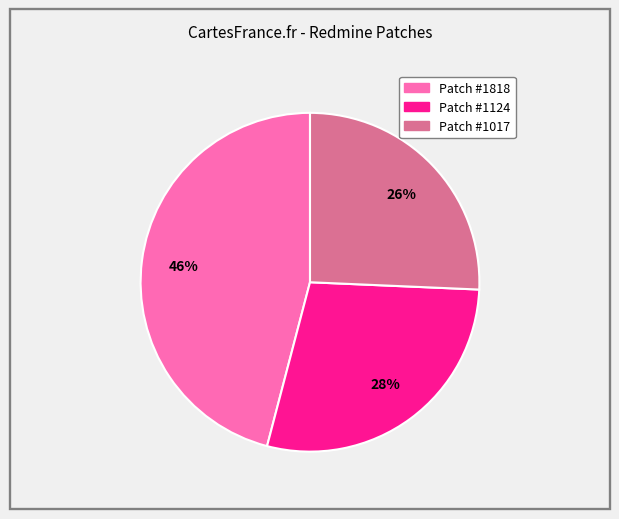

To the nearest percent, what is the difference between the largest and smallest slice percentages?

20%